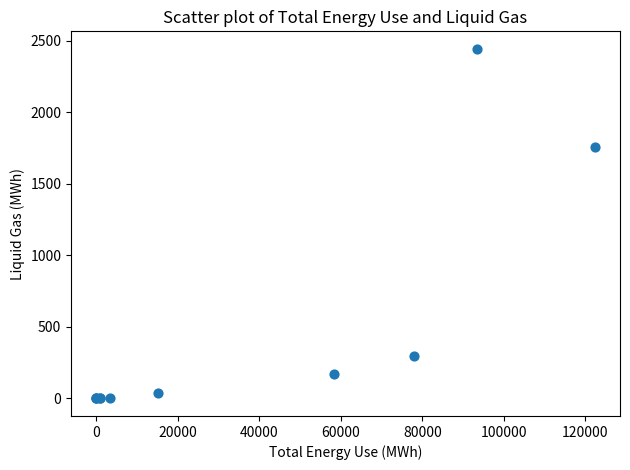

What Y value in the scatter plot is closest to 1222?

1755.6